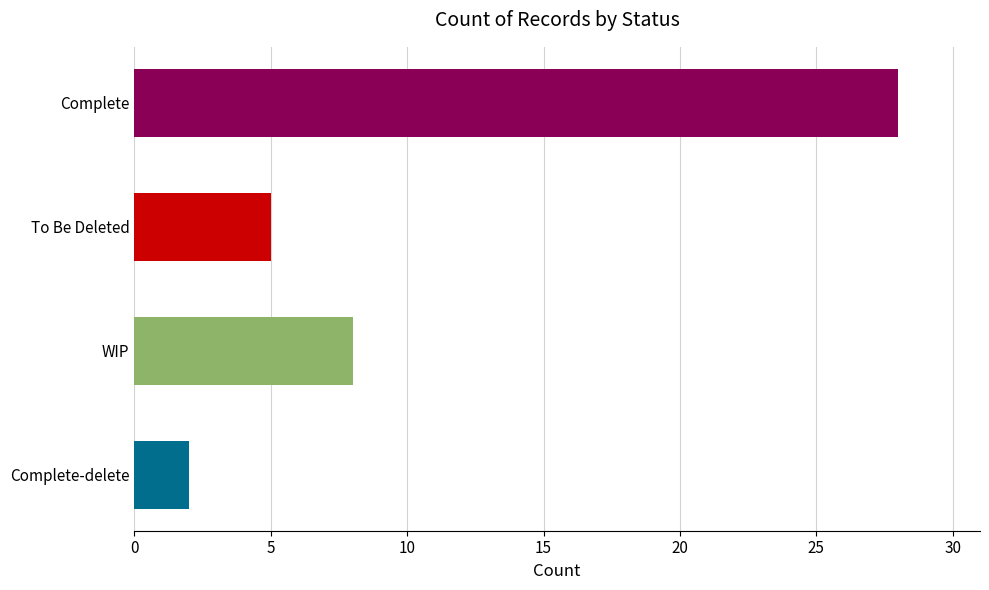

Reading top to bottom, list all the values displayed in this chart.

28	5	8	2